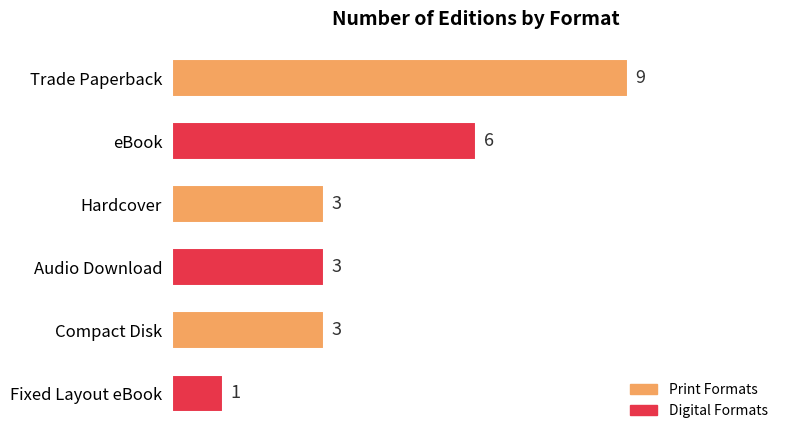

What is the value of the 4th bar from the top?

3